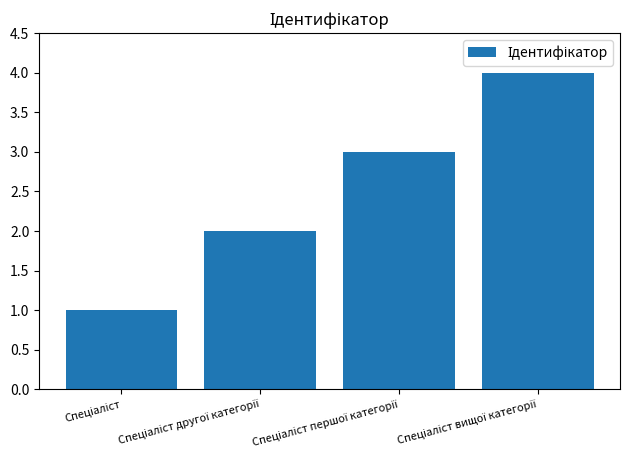

What is the greatest value displayed?

4